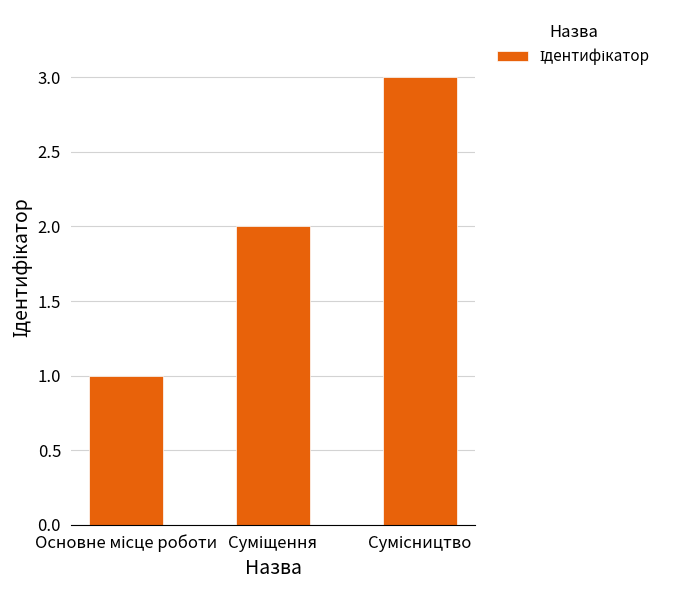

What is the difference between the maximum and second lowest values?

1